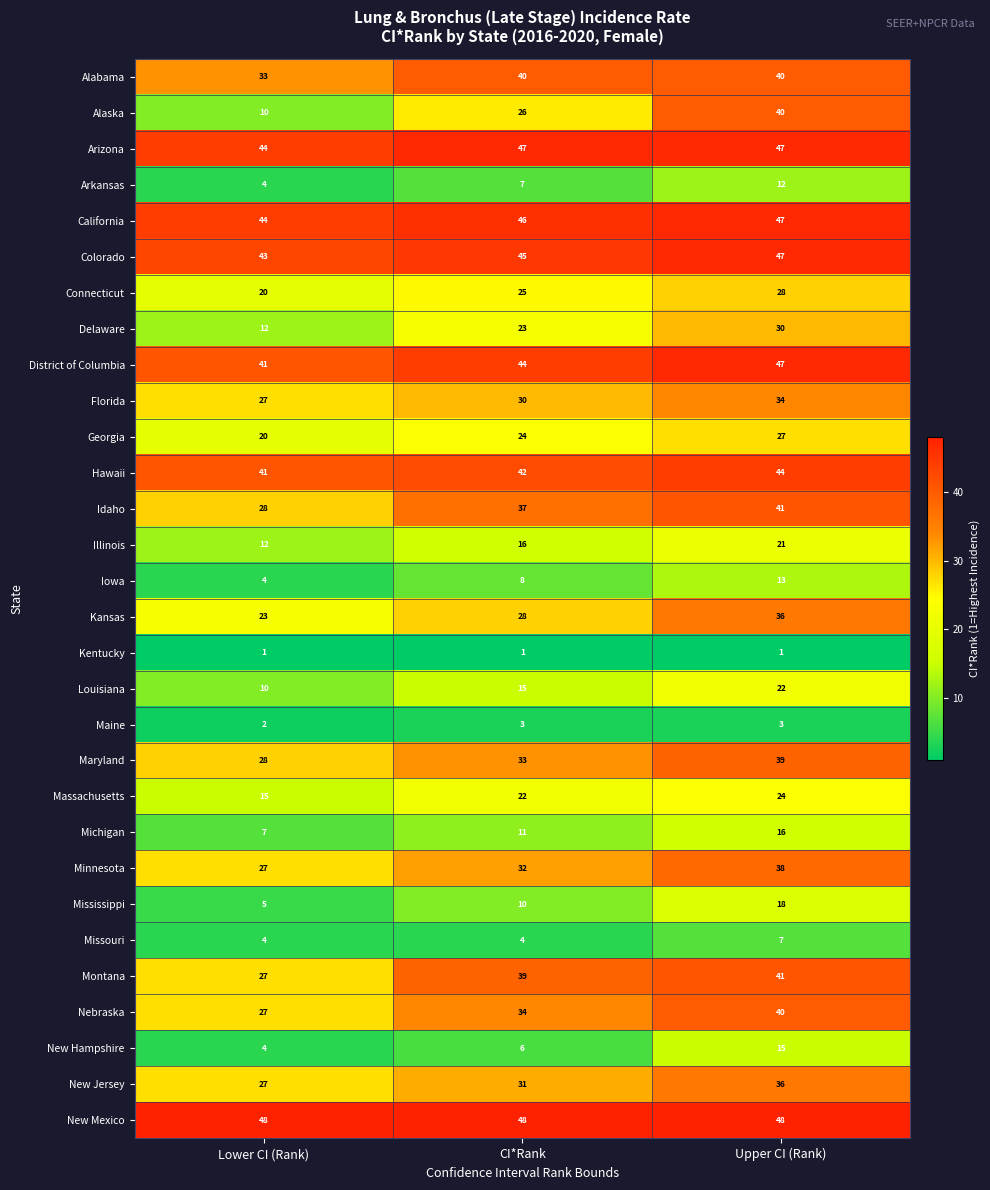

The value of Delaware at Upper CI (Rank) is 30. True or false?

True